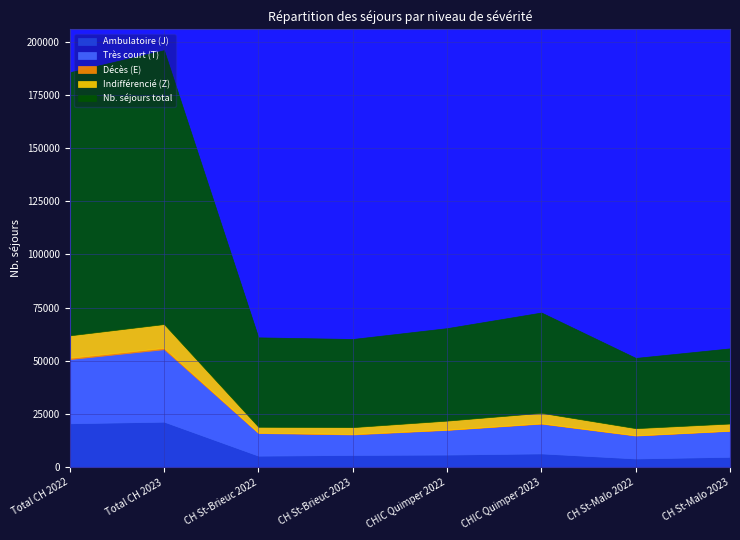

Where does the Ambulatoire (J) series first go above 6008?

Total CH 2022